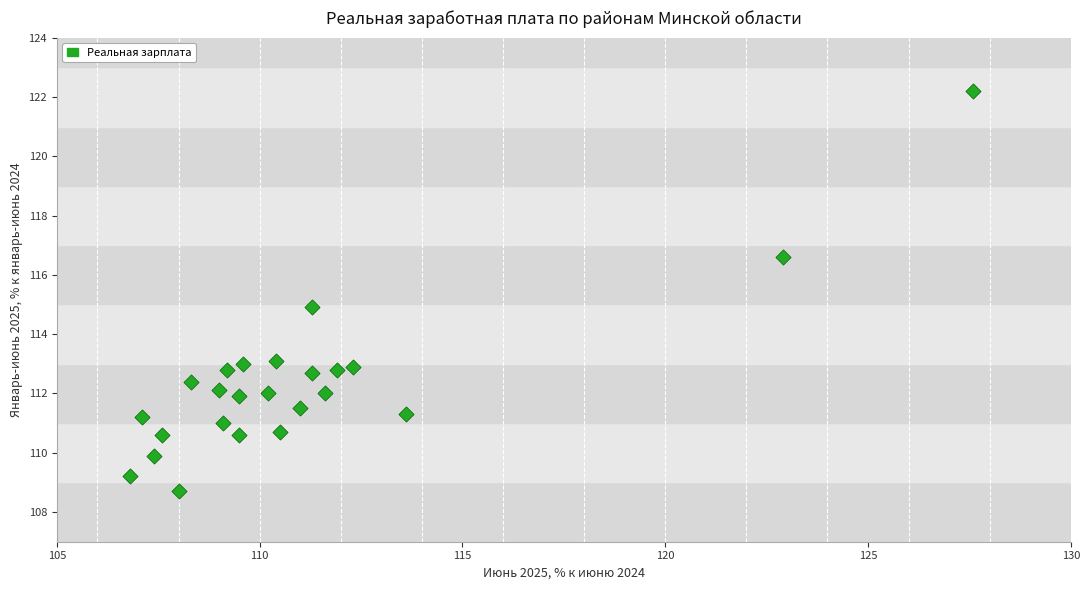

What is the range of X values (max minus min)?

20.8